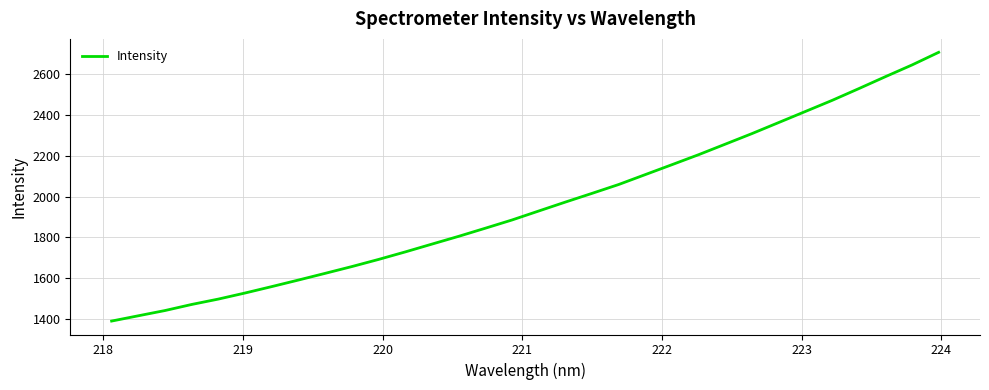

What is the difference between the maximum and minimum values?

1318.5